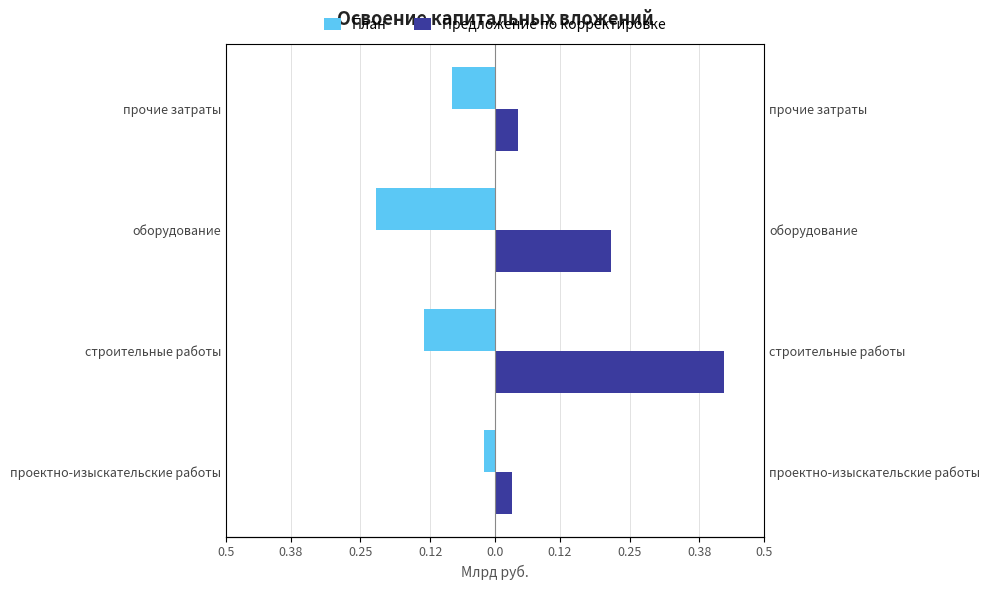

How many bars are there in each group?

2